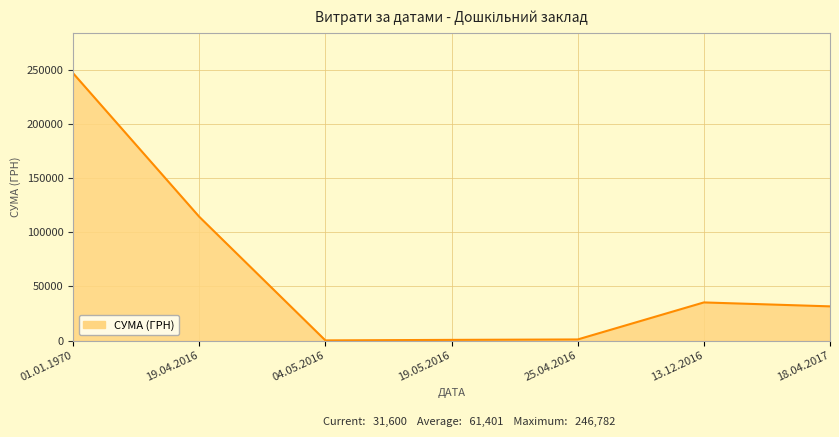

How many lines are shown in the chart?

1